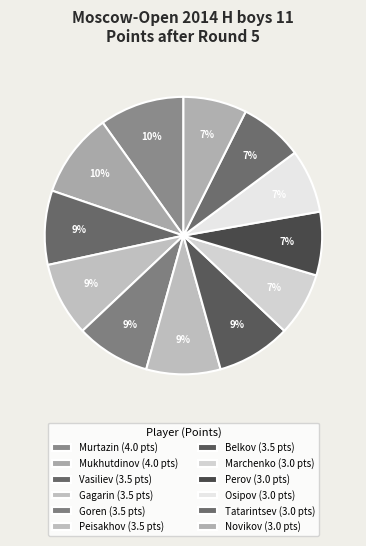

How many slices are in this pie chart?

12